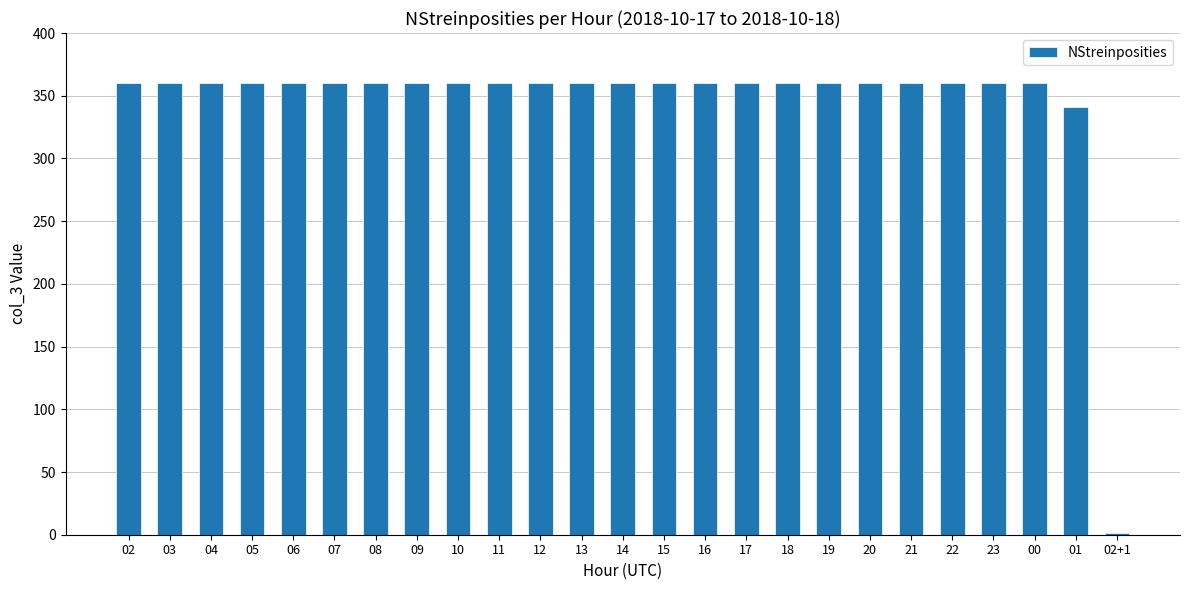

What is the maximum value shown in the chart?

360